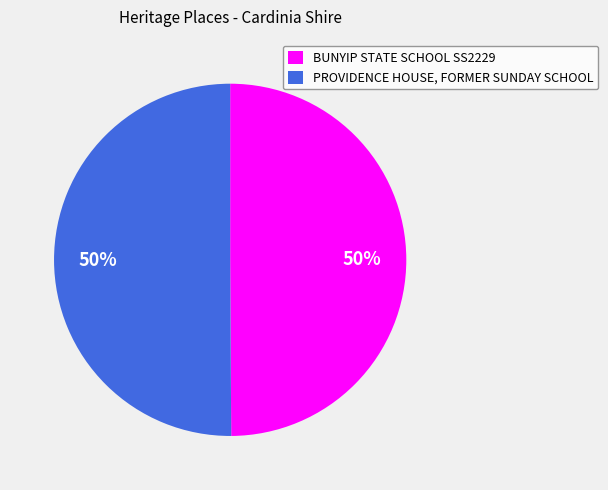

To the nearest percent, what percentage of the pie is PROVIDENCE HOUSE, FORMER SUNDAY SCHOOL?

50%